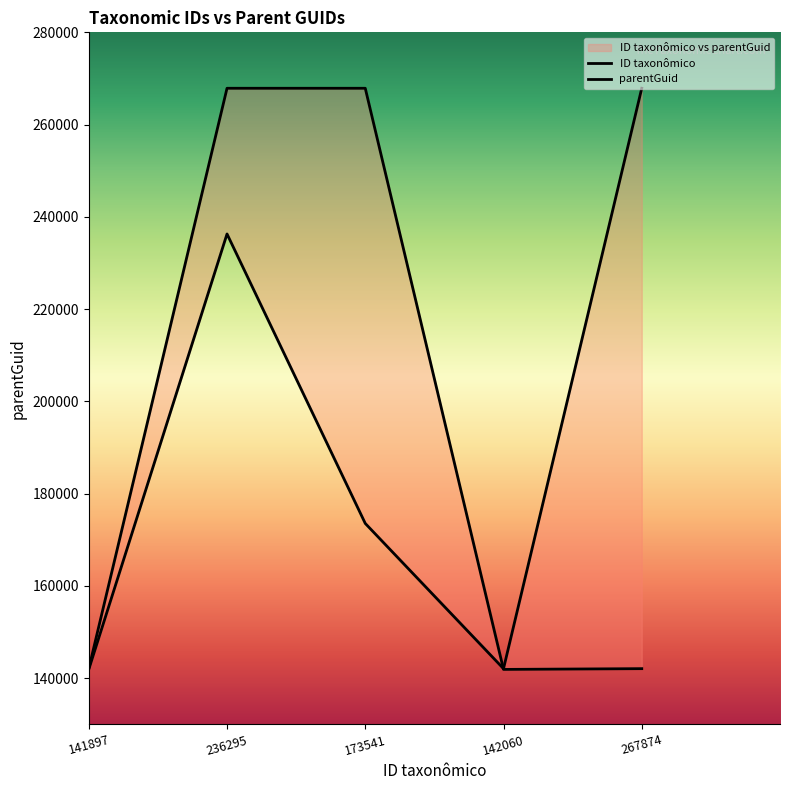

What is the label of the 1st point from the left?

141897